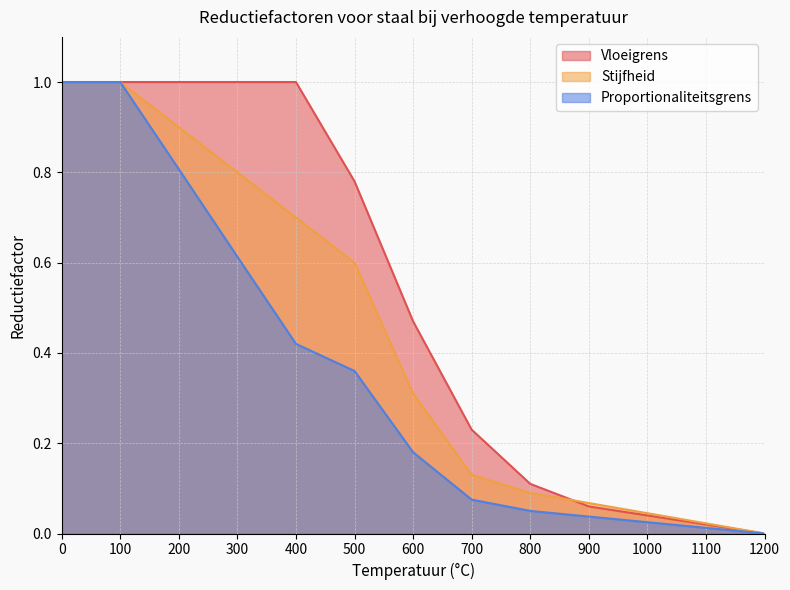

Reading left to right, list all the values displayed in this chart.

Vloeigrens: 1.0	1.0	1.0	1.0	1.0	0.8	0.5	0.2	0.1	0.1	0.0	0.0	0.0
Stijfheid: 1.0	1.0	0.9	0.8	0.7	0.6	0.3	0.1	0.1	0.1	0.0	0.0	0.0
Proportionaliteitsgrens: 1.0	1.0	0.8	0.6	0.4	0.4	0.2	0.1	0.1	0.0	0.0	0.0	0.0